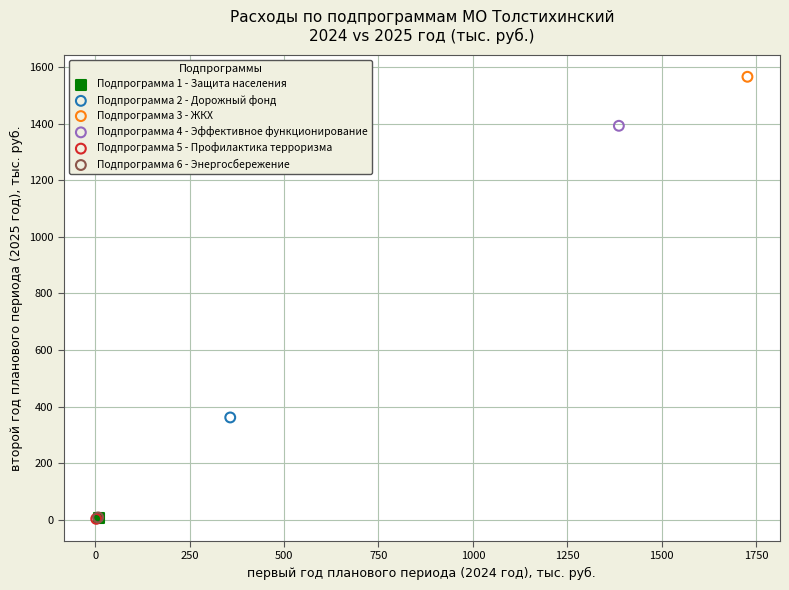

What are all the series names shown in the legend?

Подпрограмма 1 - Защита населения, Подпрограмма 2 - Дорожный фонд, Подпрограмма 3 - ЖКХ, Подпрограмма 4 - Эффективное функционирование, Подпрограмма 5 - Профилактика терроризма, Подпрограмма 6 - Энергосбережение